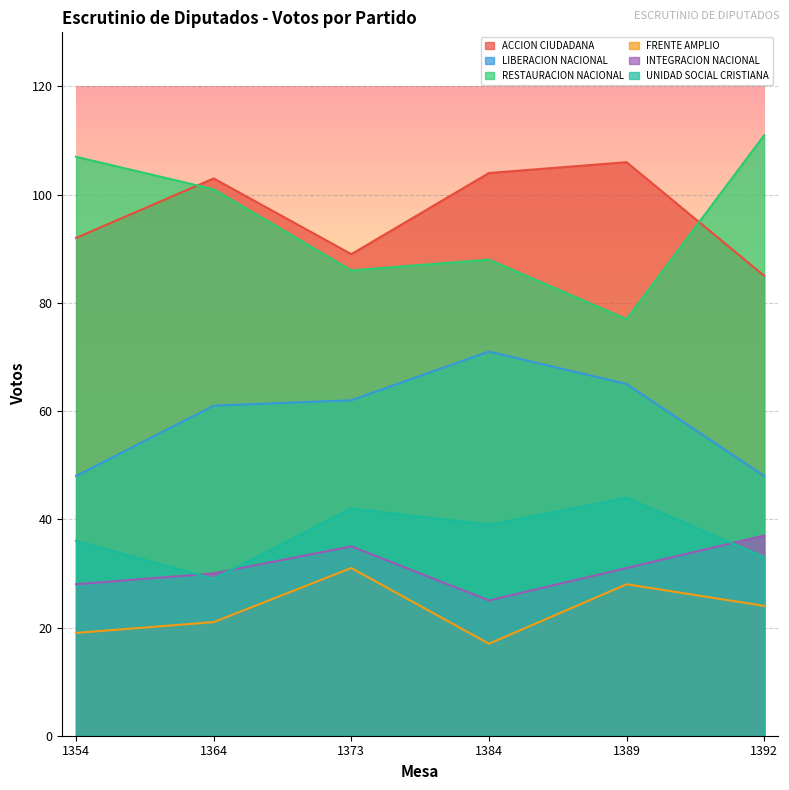

Which category has the highest value across all series?

1392